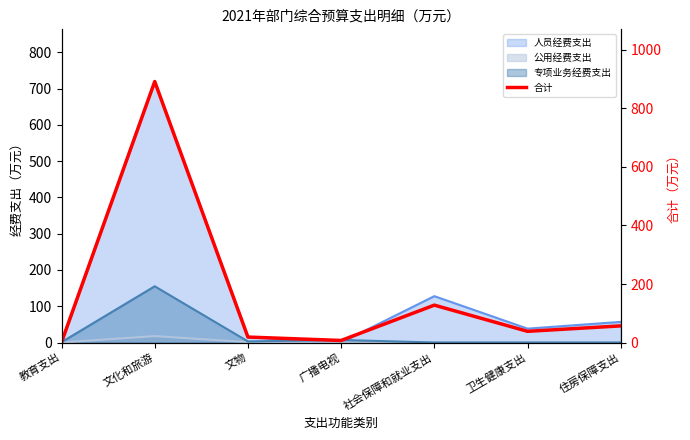

List the labels in order of value, smallest first.

教育支出, 广播电视, 文物, 卫生健康支出, 住房保障支出, 社会保障和就业支出, 文化和旅游